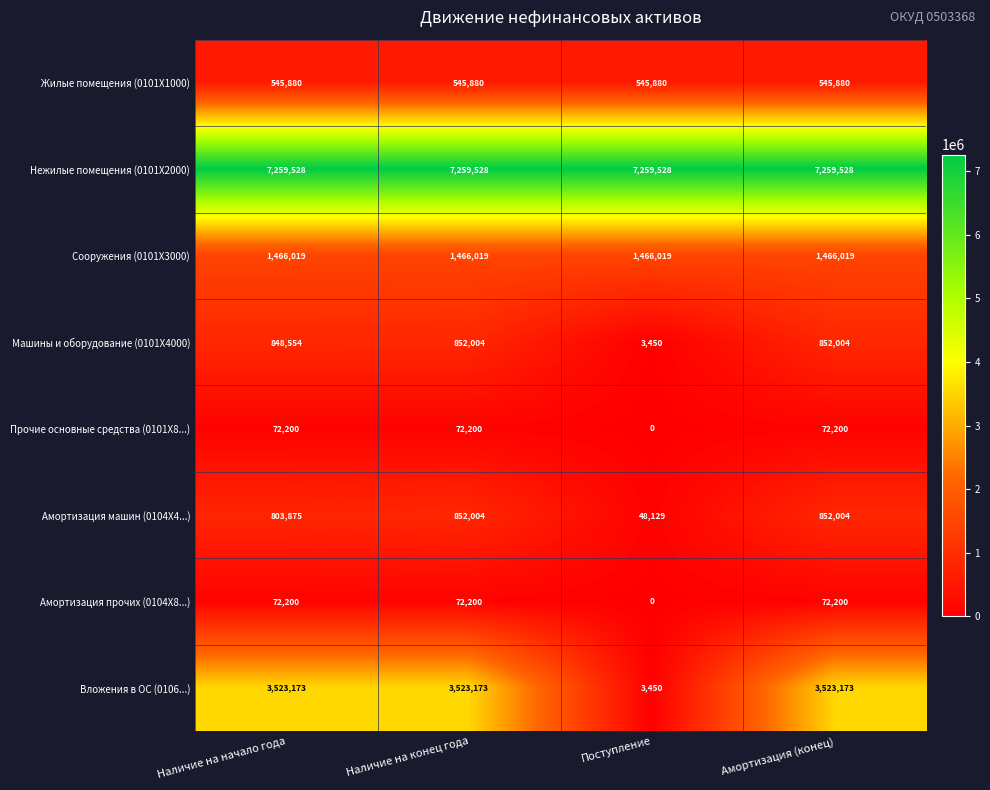

True or false: Машины и оборудование (0101Х4000) has a value of 1015 at Поступление.

False